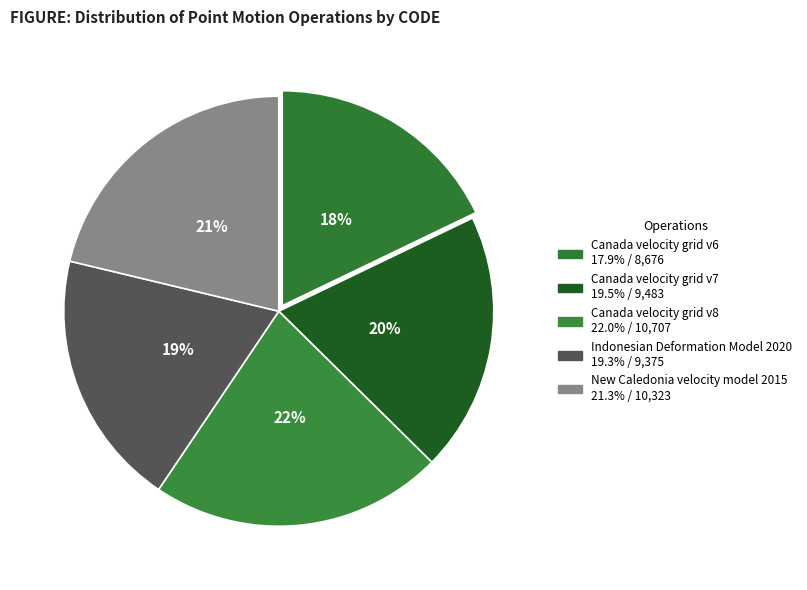

Is the sum of Canada velocity grid v6 and Canada velocity grid v7 greater than half?

No